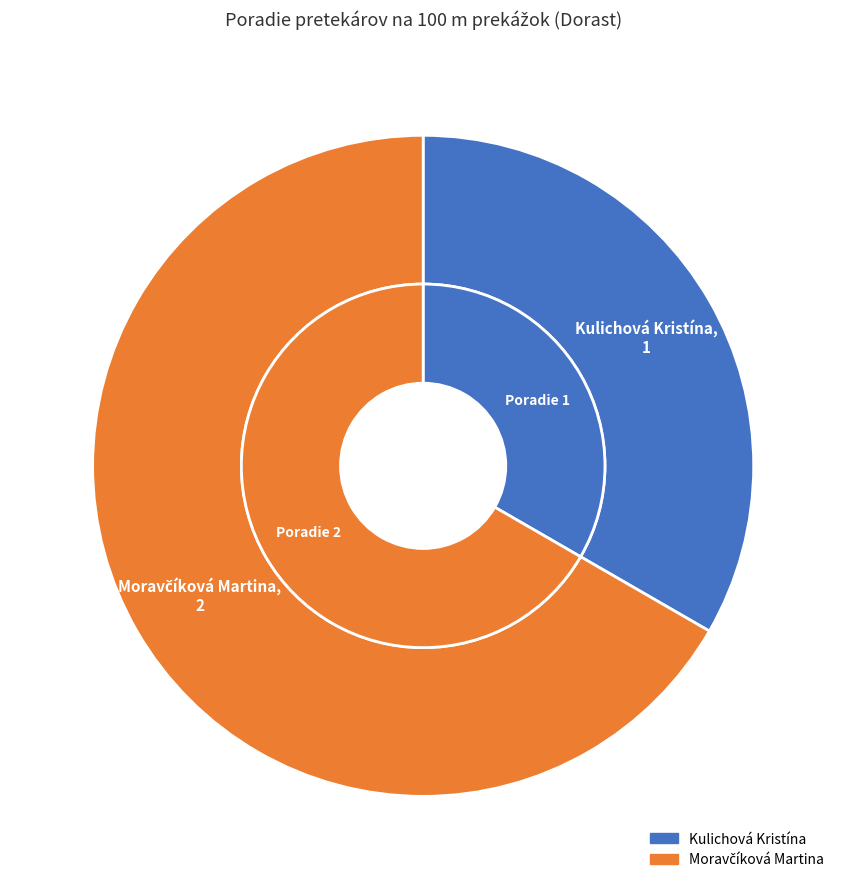

What is the largest slice in the pie chart?

Moravčíková Martina